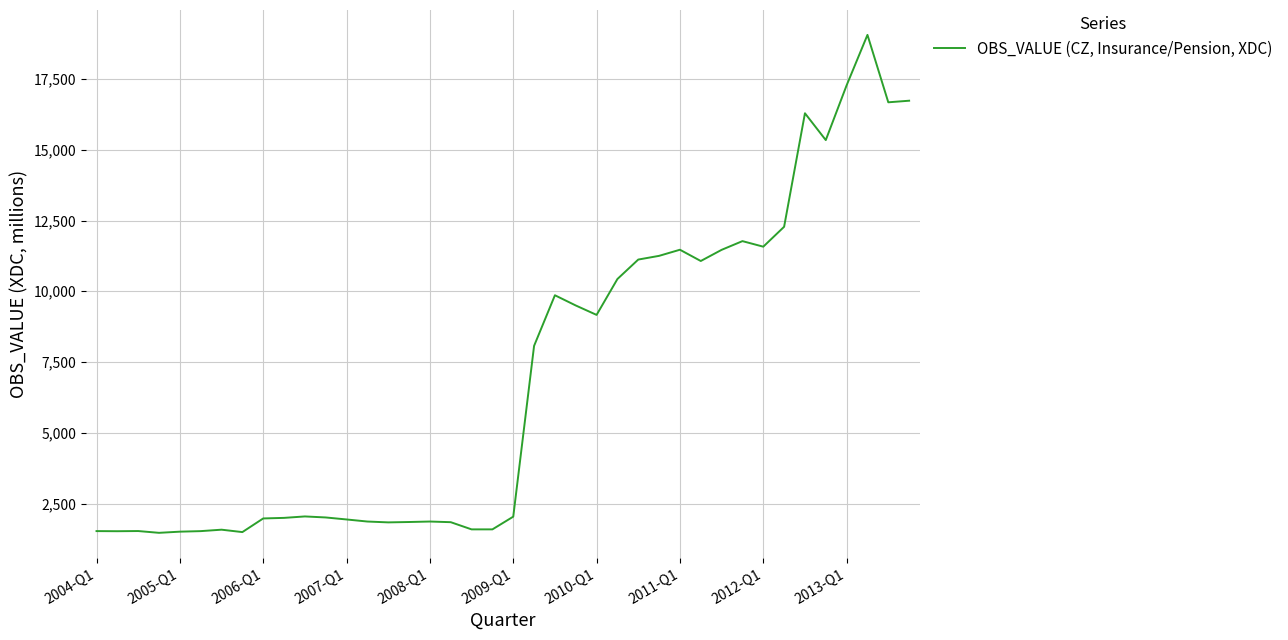

What is the greatest value displayed?

19057